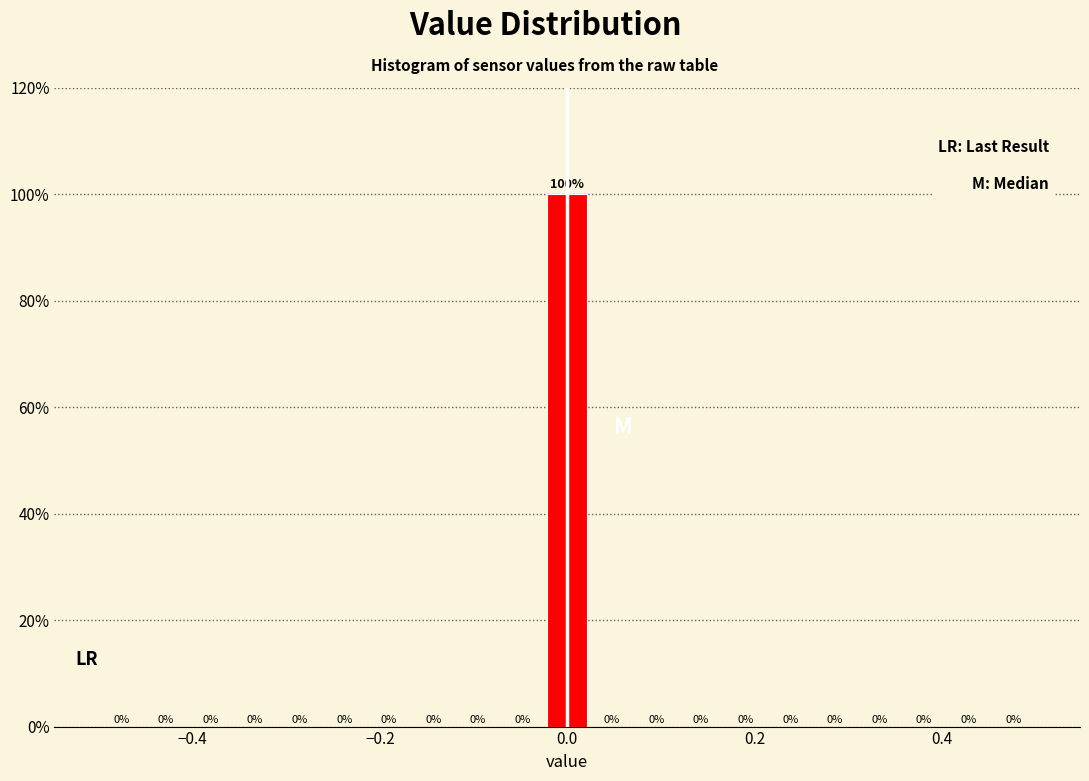

Around what value on the x-axis is the tallest bar? Give the approximate position of its centre, as read against the axis.

0.00